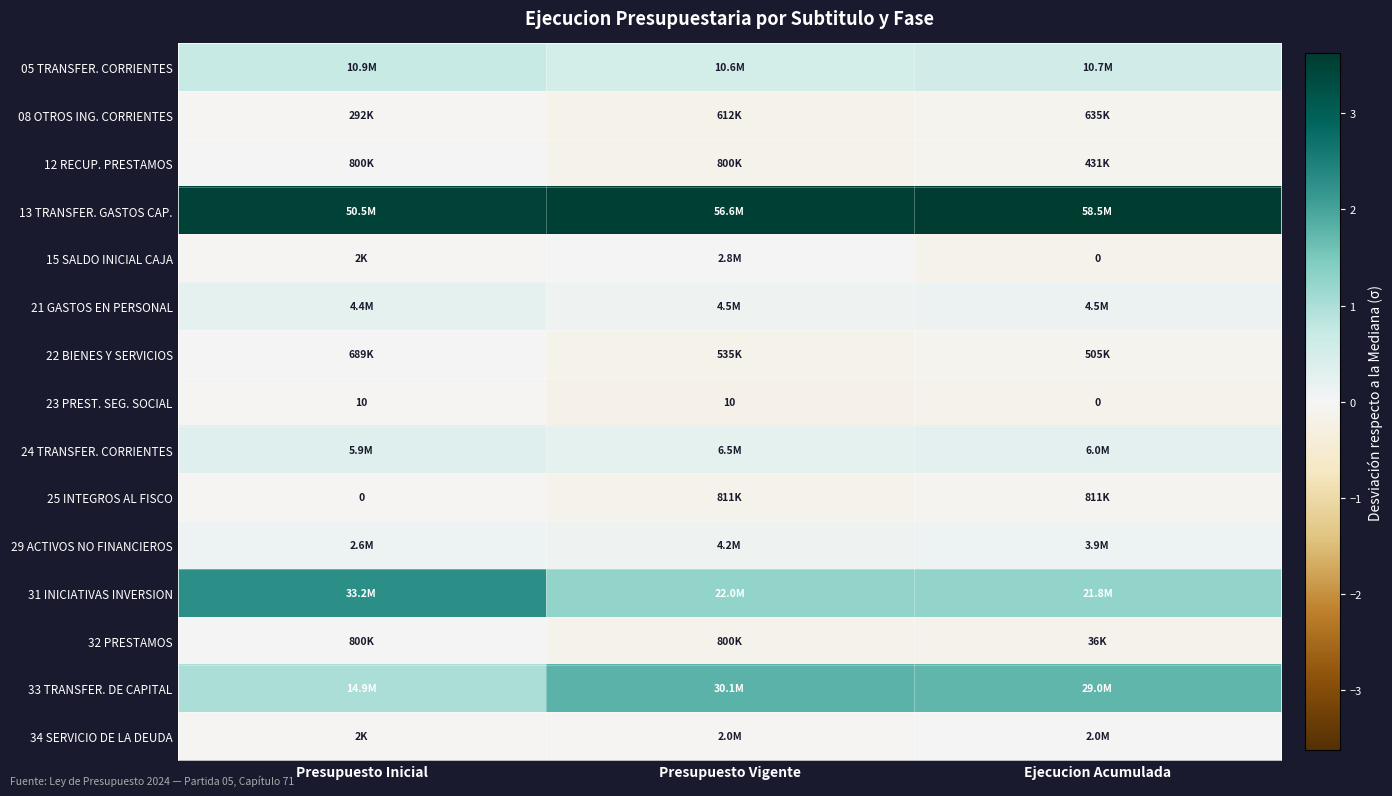

The value of 13 TRANSFER. GASTOS CAP. at Presupuesto Inicial is 0.7. True or false?

False